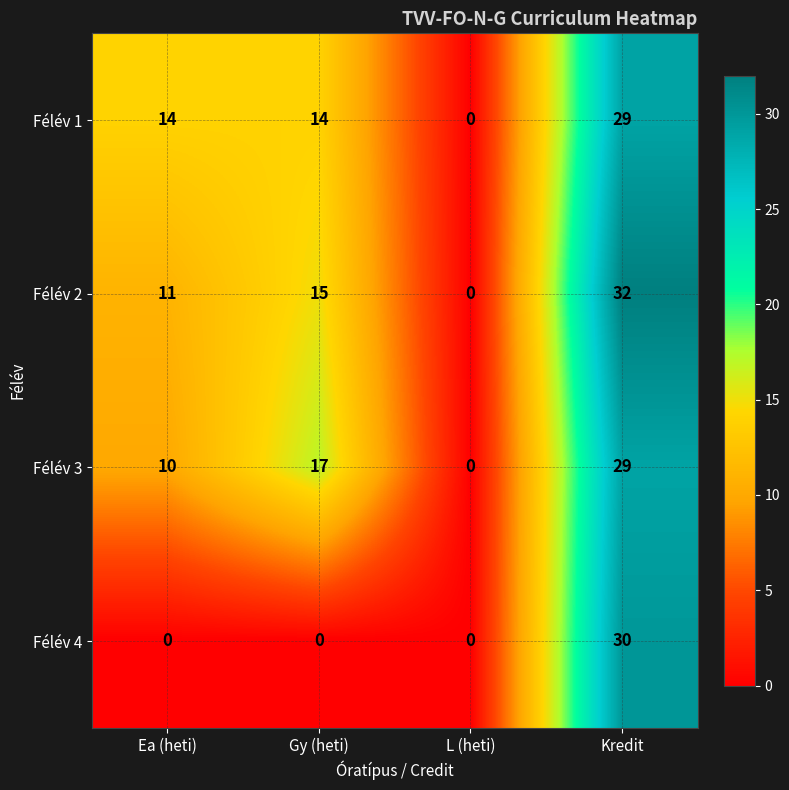

Is it true that Félév 2 equals 55 at Kredit?

False